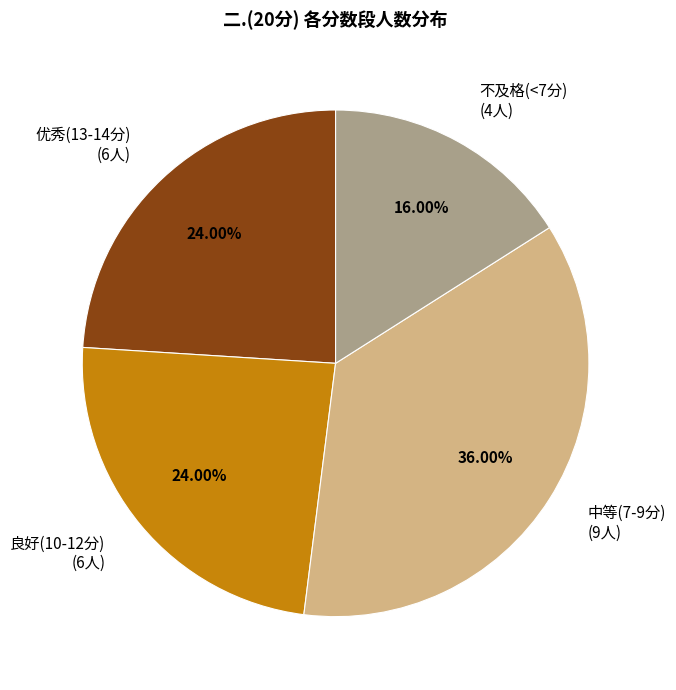

Approximately how many times larger is the value at 优秀(13-14分) (6人) compared to 良好(10-12分) (6人)?

1.0